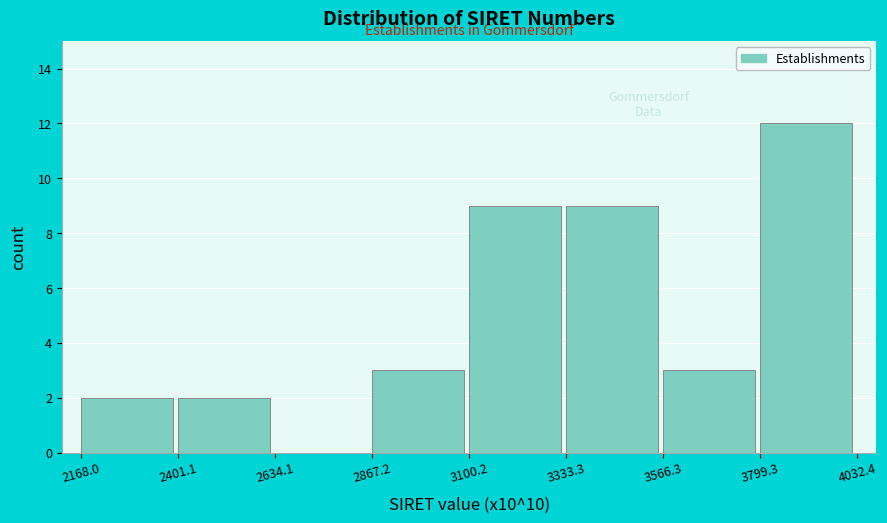

Reading left to right, transcribe this chart: for each bar, give the range it covers on the x-axis and its height. The values are not printed on the chart, so give them approximately, as read against the axis.

2168.0 to 2401.1: 2
2401.1 to 2634.1: 2
2634.1 to 2867.2: 0
2867.2 to 3100.2: 3
3100.2 to 3333.3: 9
3333.3 to 3566.3: 9
3566.3 to 3799.3: 3
3799.3 to 4032.4: 12